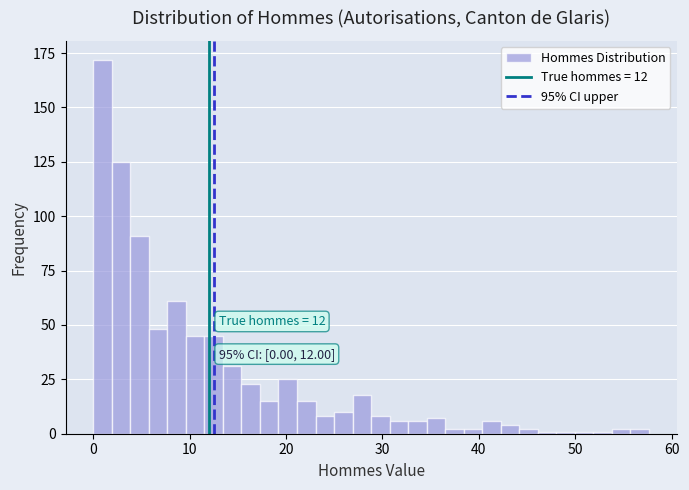

Read against the x-axis, roughly where is the centre of the tallest bar?

1